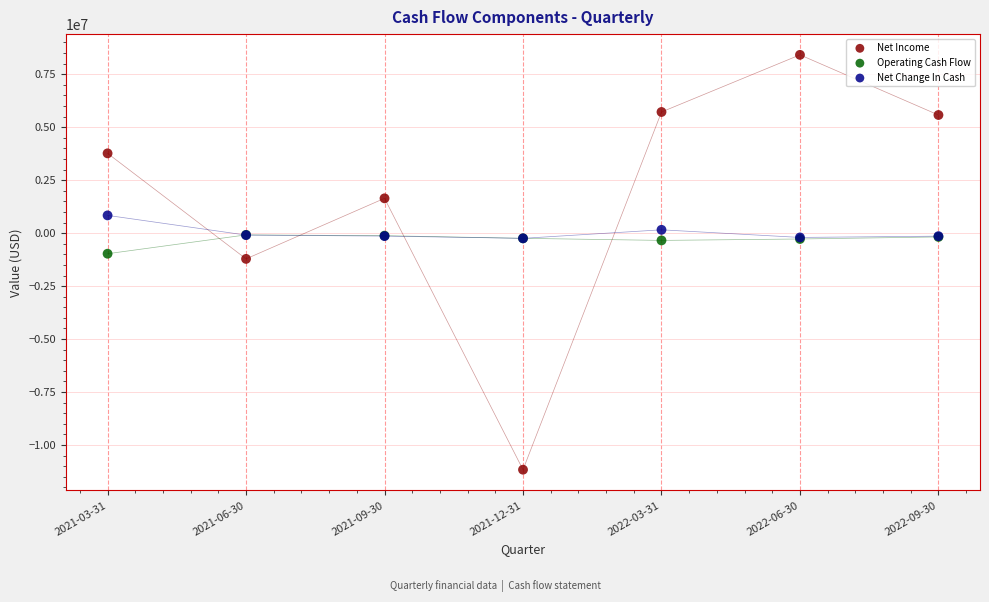

What are all the series names shown in the legend?

Net Income, Operating Cash Flow, Net Change In Cash